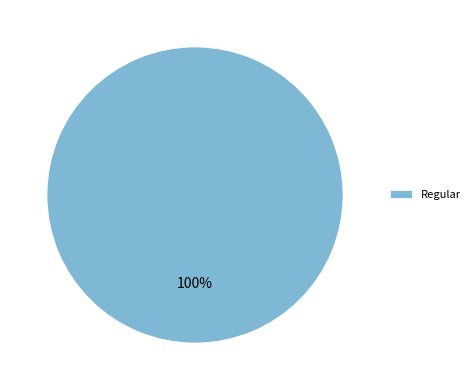

How many slices are in this pie chart?

1